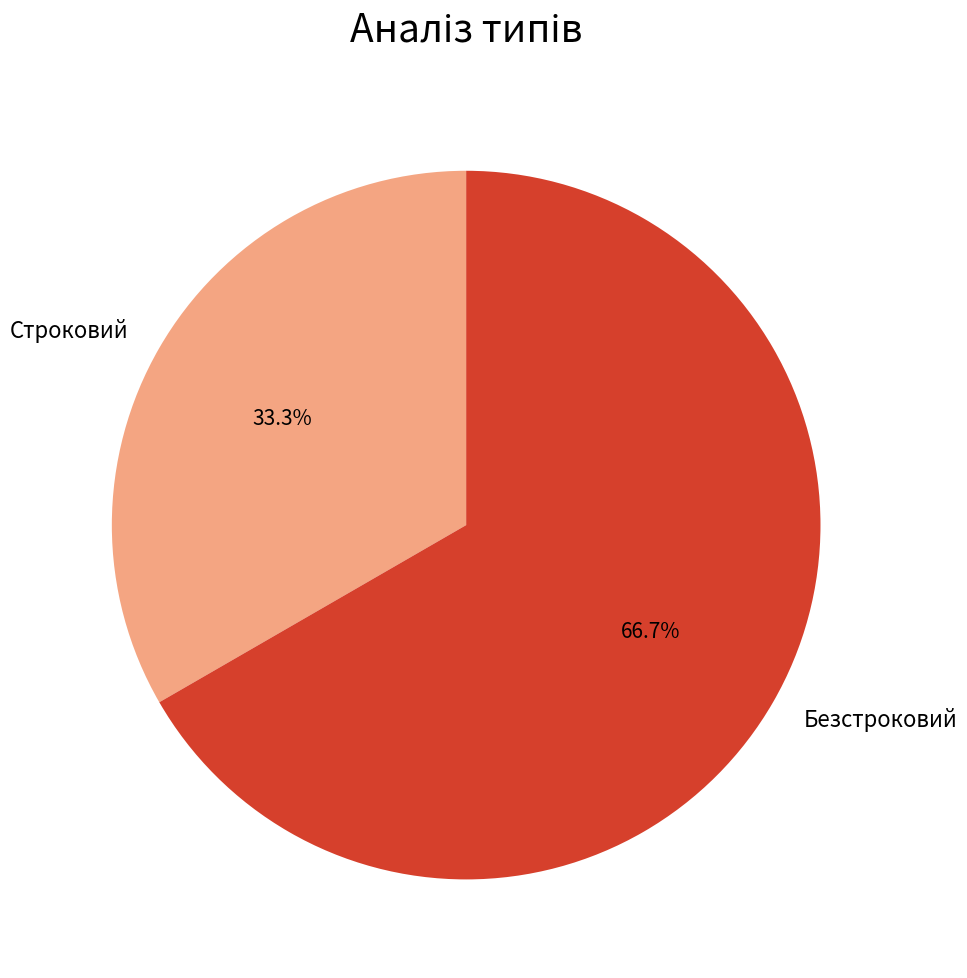

Rank the categories by value from highest to lowest.

Безстроковий, Строковий